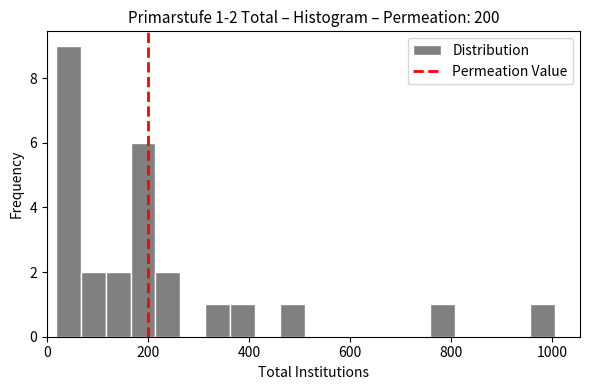

Read against the x-axis, roughly where is the centre of the tallest bar?

40